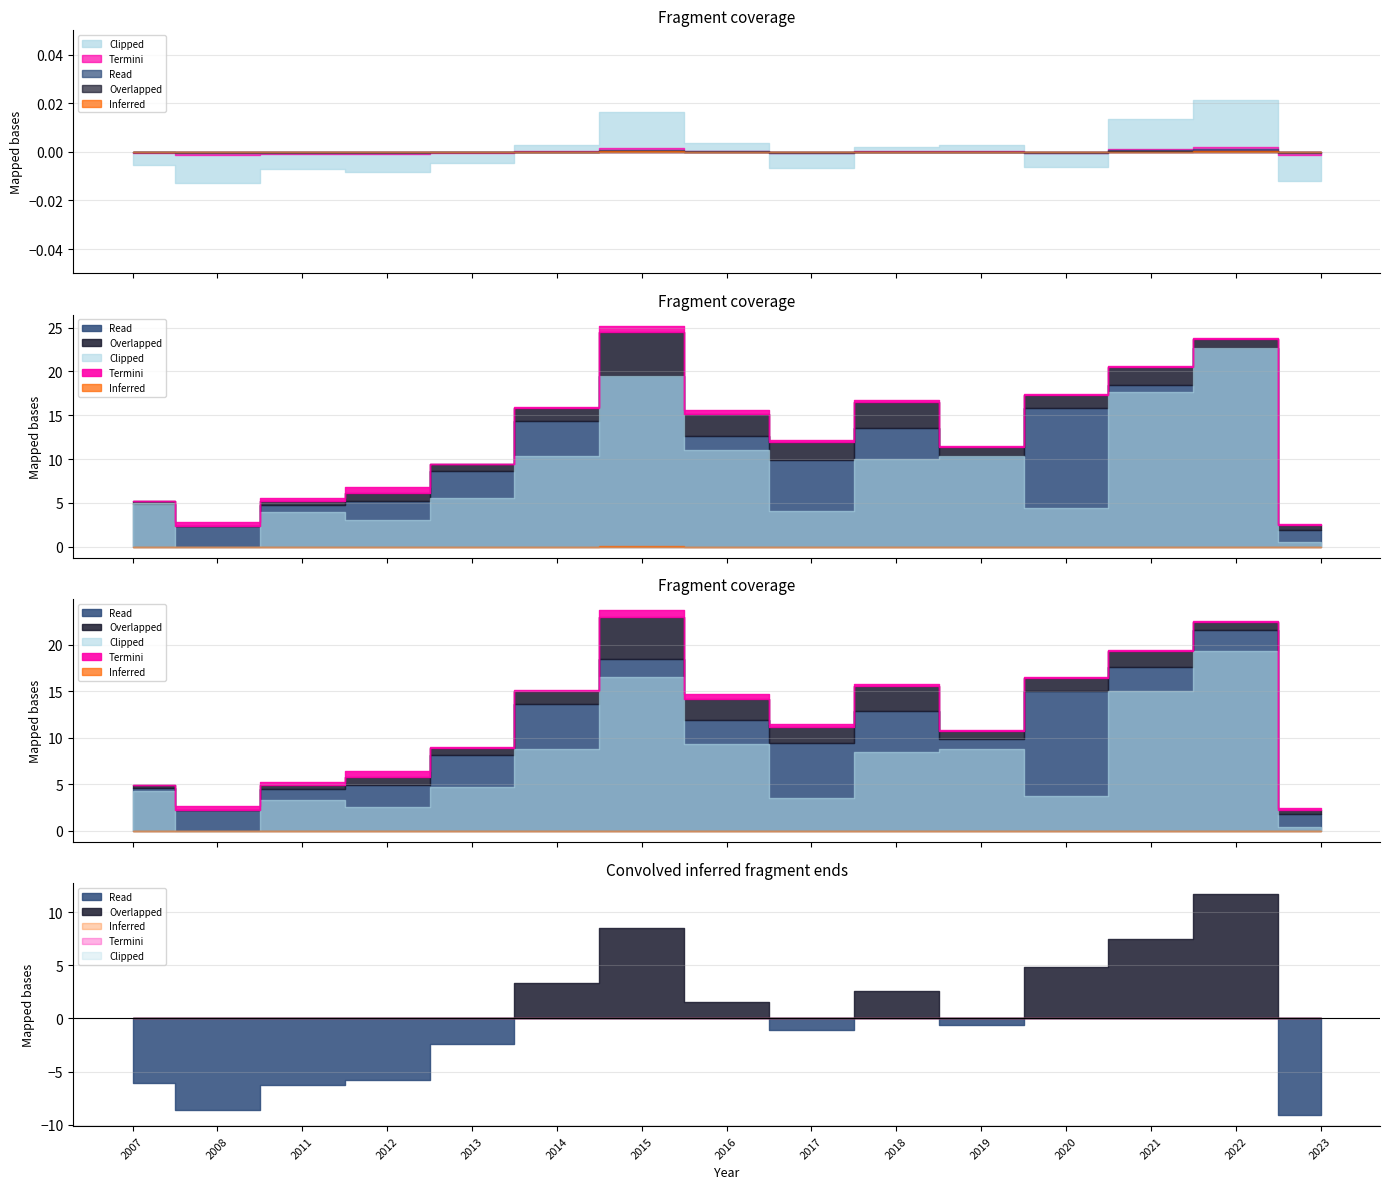

How many interior local valleys does the Overlapped series have?

4